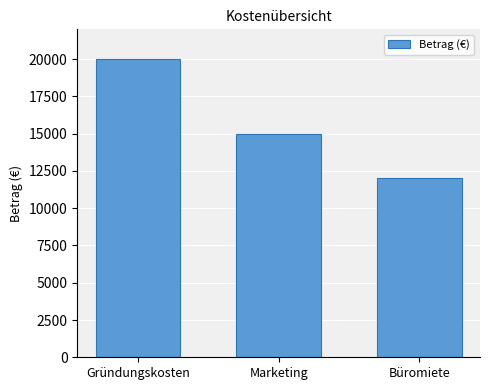

The value at Büromiete is 16486. True or false?

False